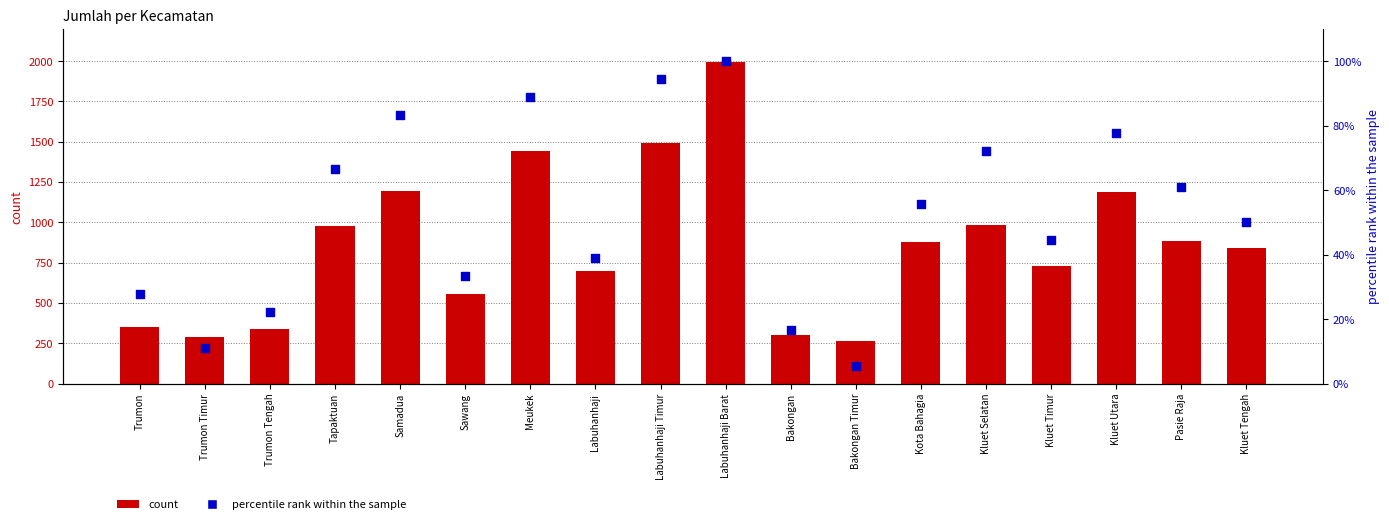

Which series contains the lowest Y value?

percentile rank within the sample